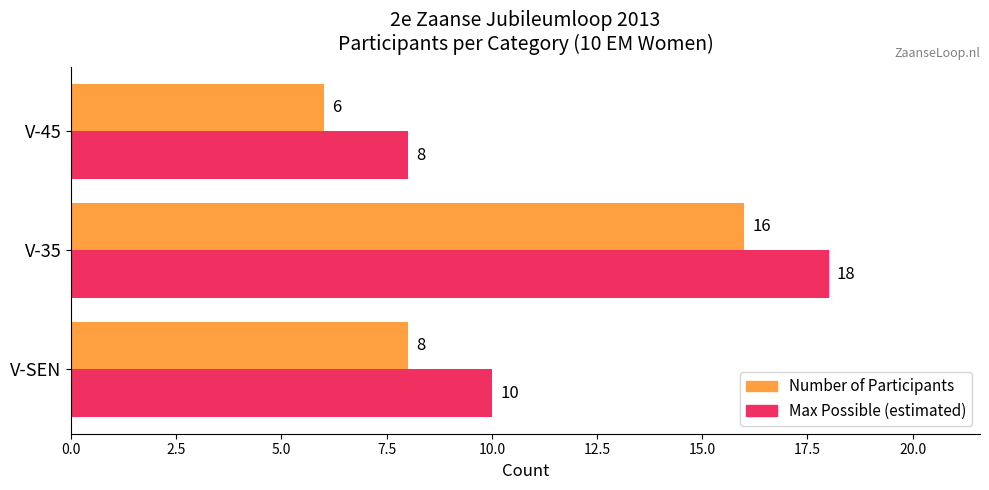

List the series in order of their peak value, lowest first.

Number of Participants, Max Possible (estimated)